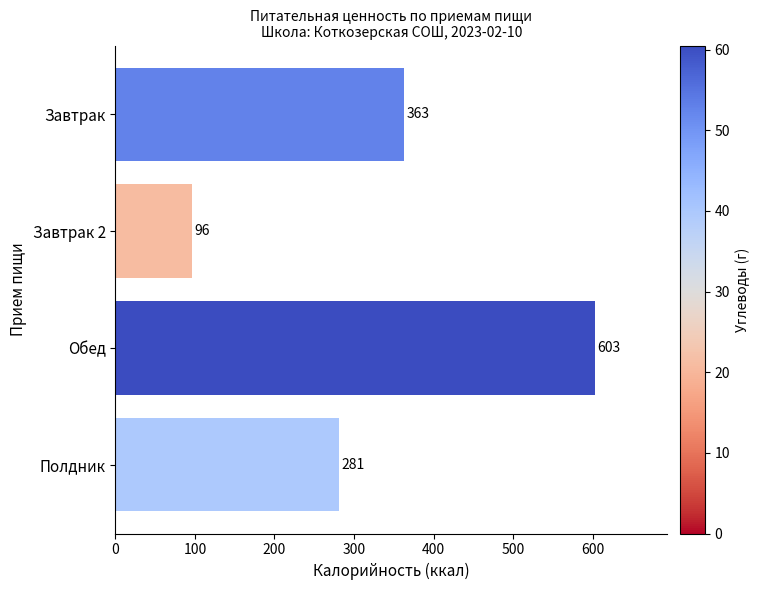

How many bars are there in total?

4